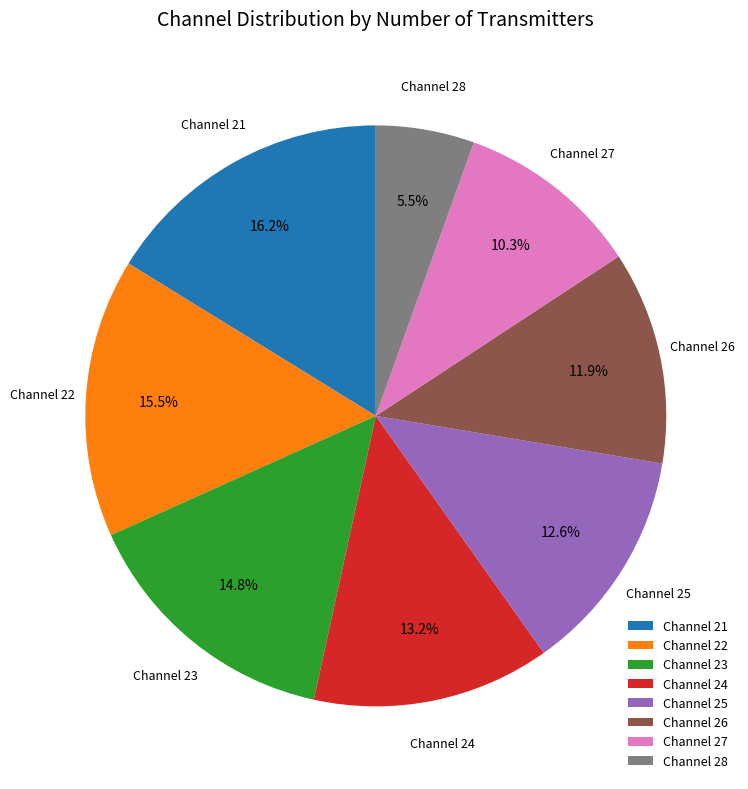

What is the largest slice in the pie chart?

Channel 21